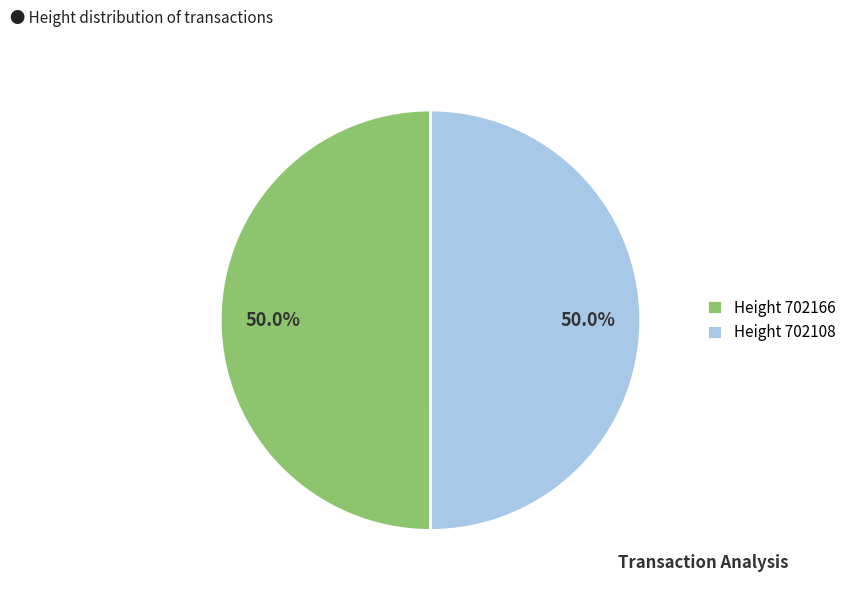

How many slices are in this pie chart?

2